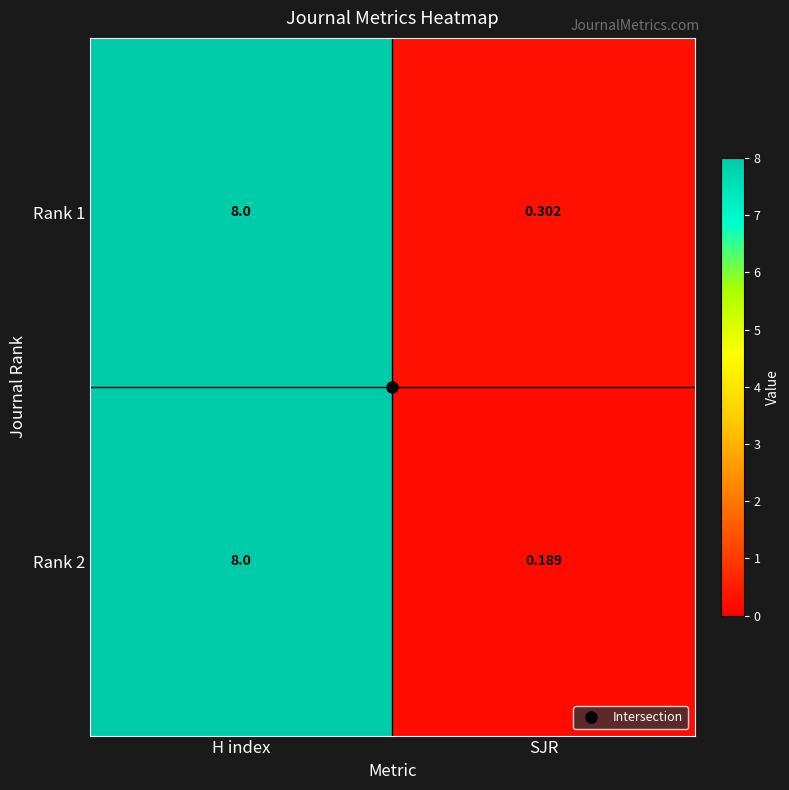

At how many categories does at least one series exceed 0?

2